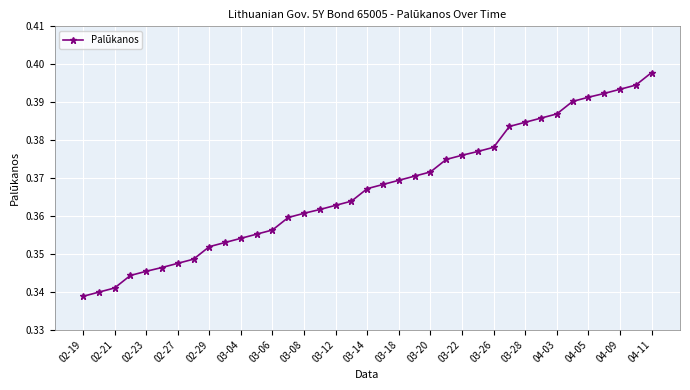

How many values are between 0 and 1?

37